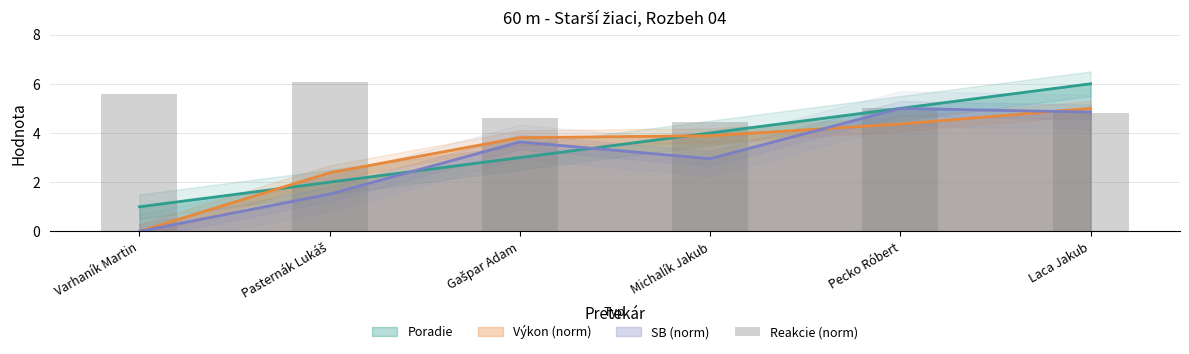

At which label does the data first exceed 5?

Varhaník Martin